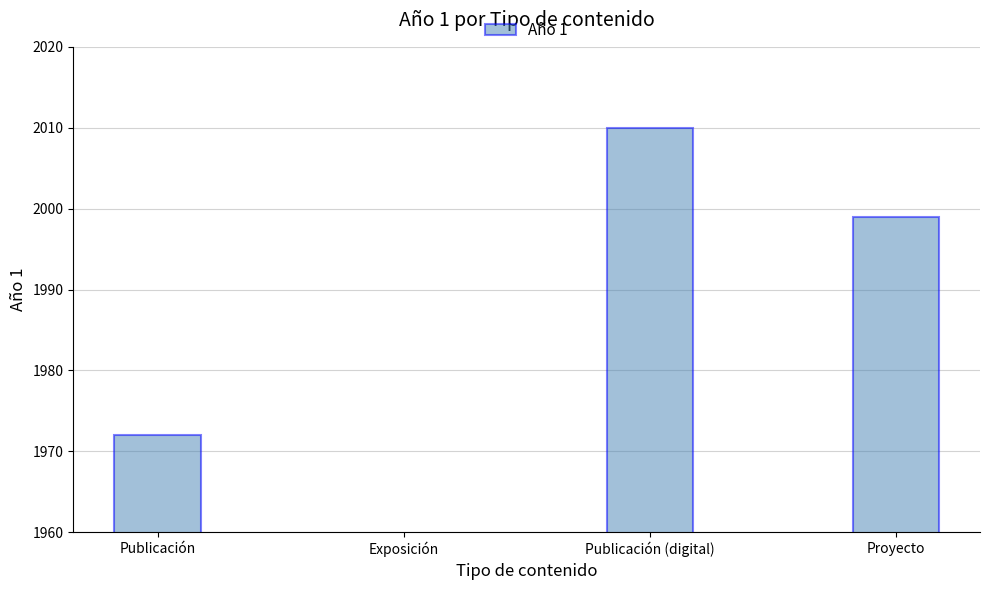

What is the difference between the second highest and minimum values?

1999